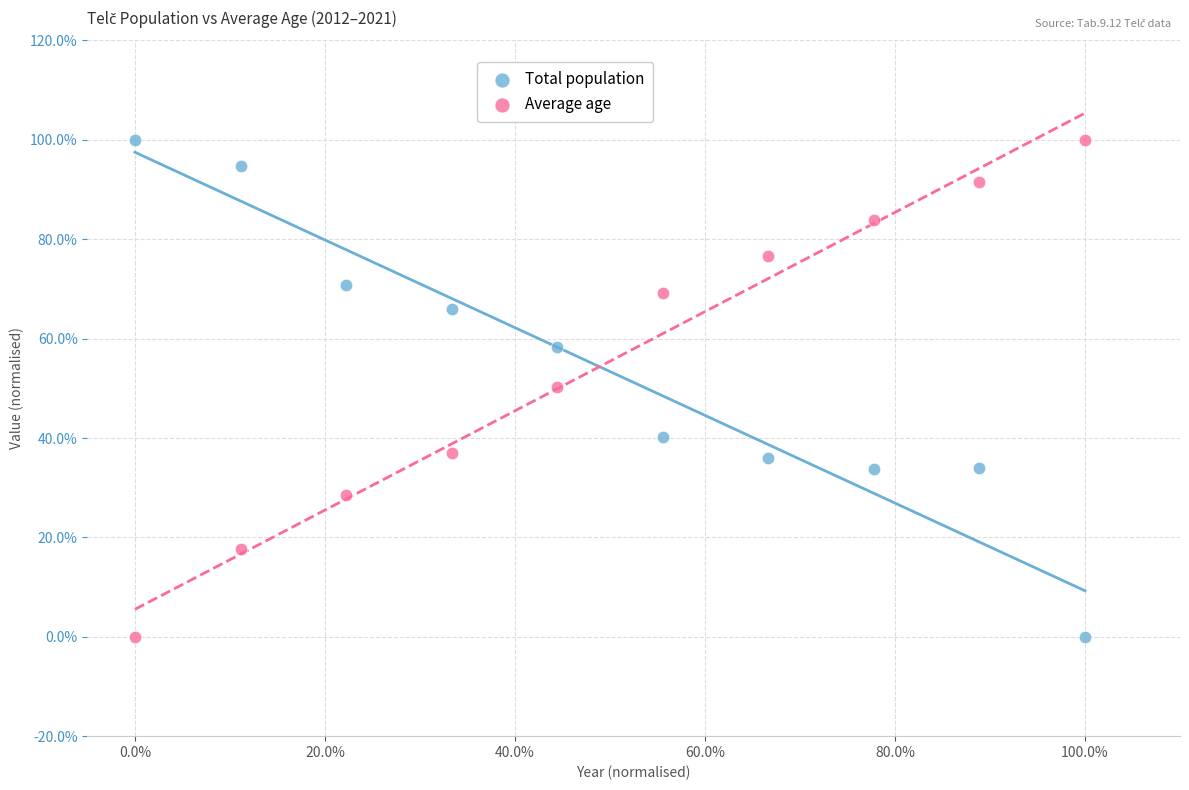

What are all the series names shown in the legend?

Total population, Average age